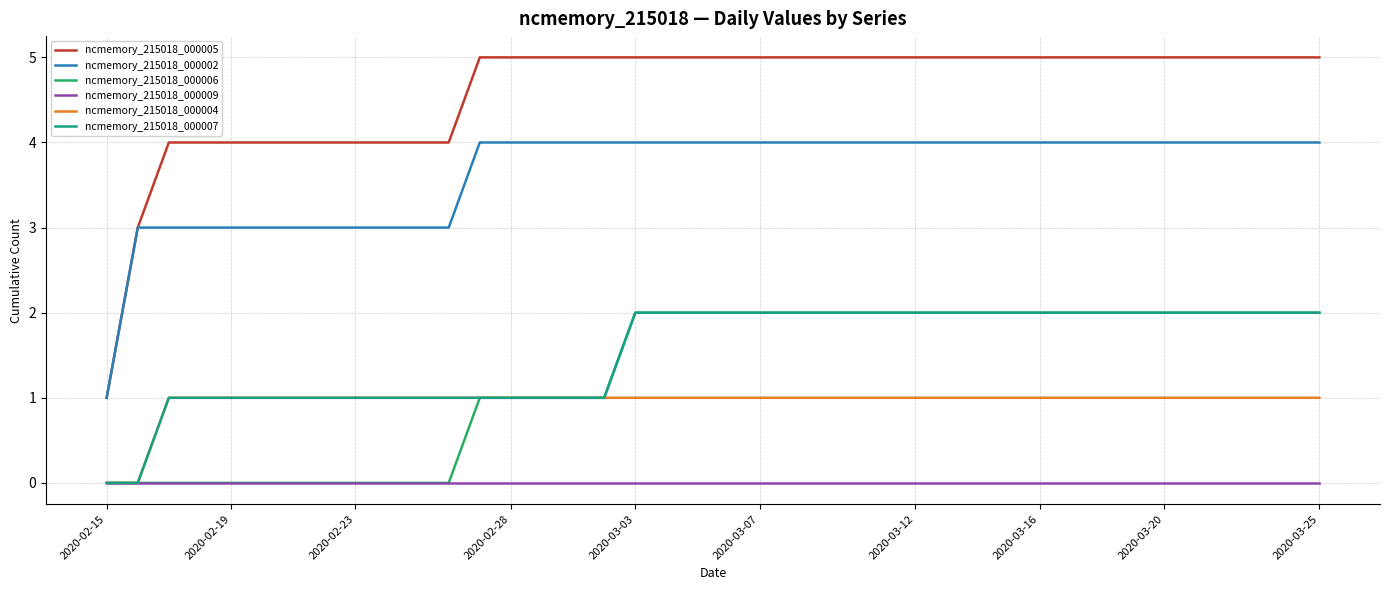

Reading left to right, list all the values displayed in this chart.

ncmemory_215018_000005: 1	3	4	4	4	4	4	4	4	4	4	4	5	5	5	5	5	5	5	5	5	5	5	5	5	5	5	5	5	5	5	5	5	5	5	5	5	5	5	5
ncmemory_215018_000002: 1	3	3	3	3	3	3	3	3	3	3	3	4	4	4	4	4	4	4	4	4	4	4	4	4	4	4	4	4	4	4	4	4	4	4	4	4	4	4	4
ncmemory_215018_000006: 0	0	0	0	0	0	0	0	0	0	0	0	1	1	1	1	1	2	2	2	2	2	2	2	2	2	2	2	2	2	2	2	2	2	2	2	2	2	2	2
ncmemory_215018_000009: 0	0	0	0	0	0	0	0	0	0	0	0	0	0	0	0	0	0	0	0	0	0	0	0	0	0	0	0	0	0	0	0	0	0	0	0	0	0	0	0
ncmemory_215018_000004: 0	0	1	1	1	1	1	1	1	1	1	1	1	1	1	1	1	1	1	1	1	1	1	1	1	1	1	1	1	1	1	1	1	1	1	1	1	1	1	1
ncmemory_215018_000007: 0	0	1	1	1	1	1	1	1	1	1	1	1	1	1	1	1	2	2	2	2	2	2	2	2	2	2	2	2	2	2	2	2	2	2	2	2	2	2	2